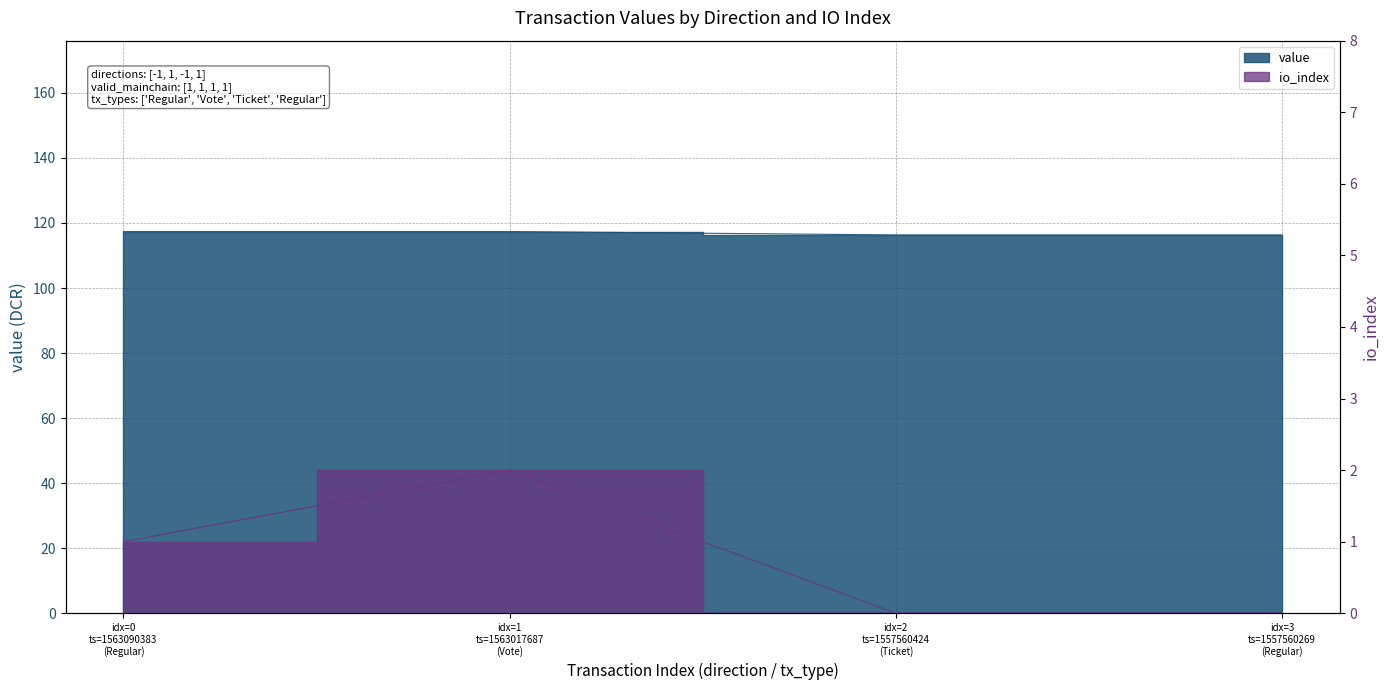

At which category is the sum across all series the highest?

idx=1 ts=1563017687 (Vote)